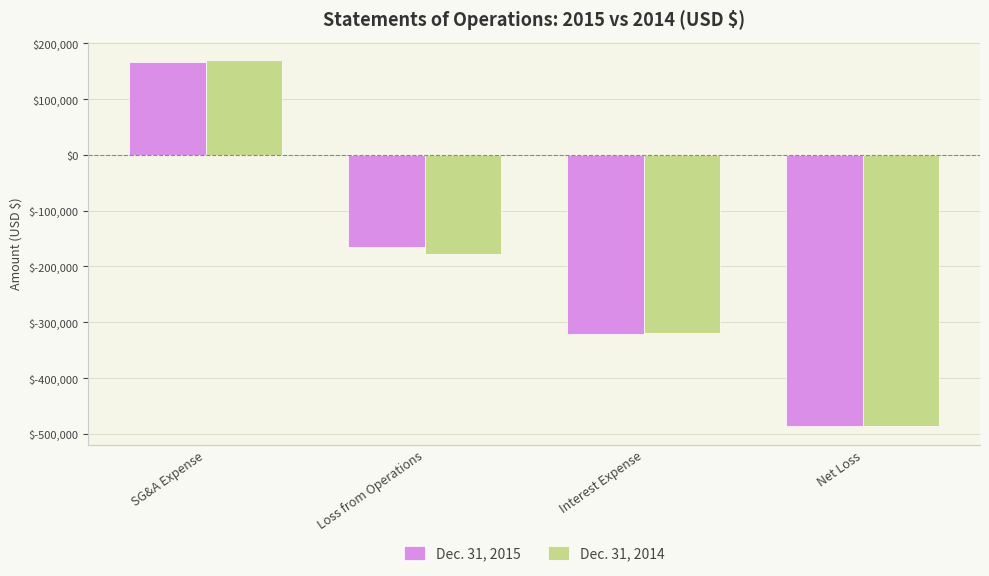

At which category is the sum across all series the highest?

SG&A Expense